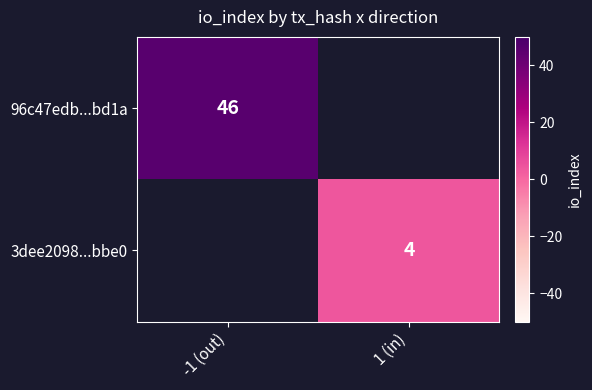

Is the value of 96c47edb...bd1a at -1 (out) greater than the value of 3dee2098...bbe0 at -1 (out)?

No